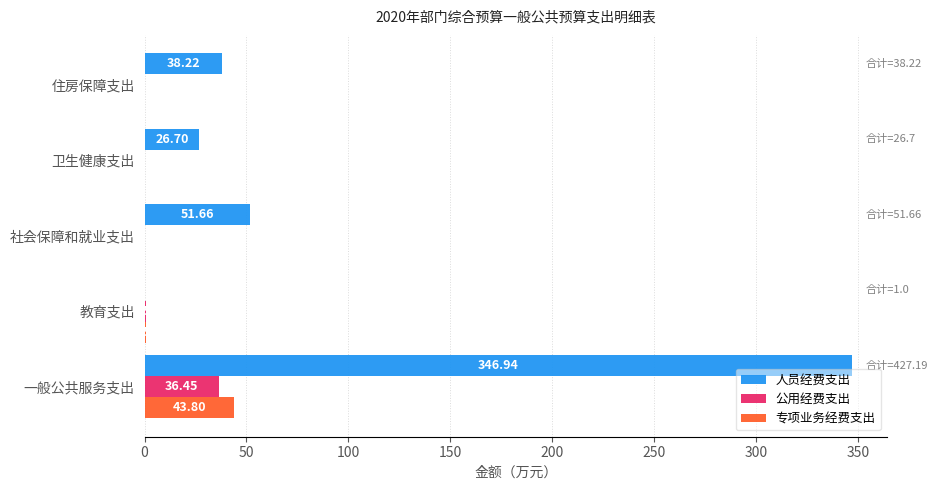

At which label does 人员经费支出 reach its peak?

一般公共服务支出